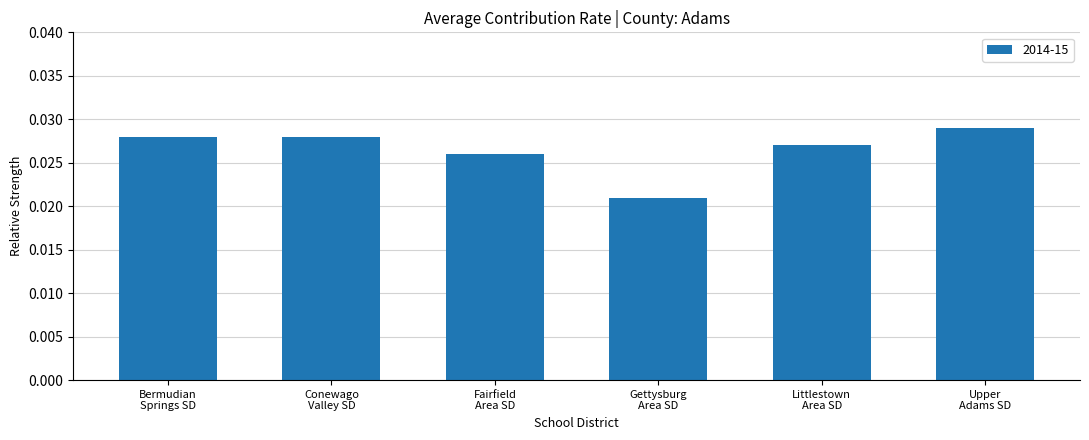

Which label corresponds to the smallest value in the chart?

Gettysburg
Area SD